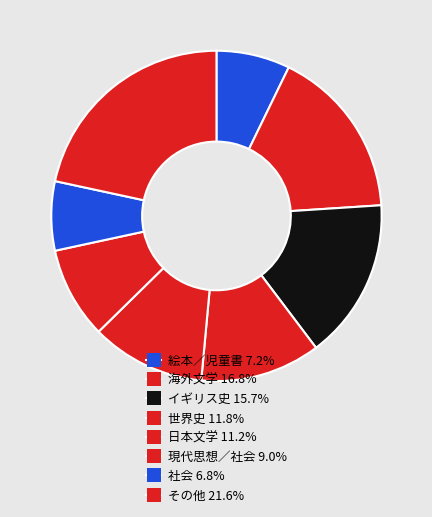

How many segments does this pie chart have?

8